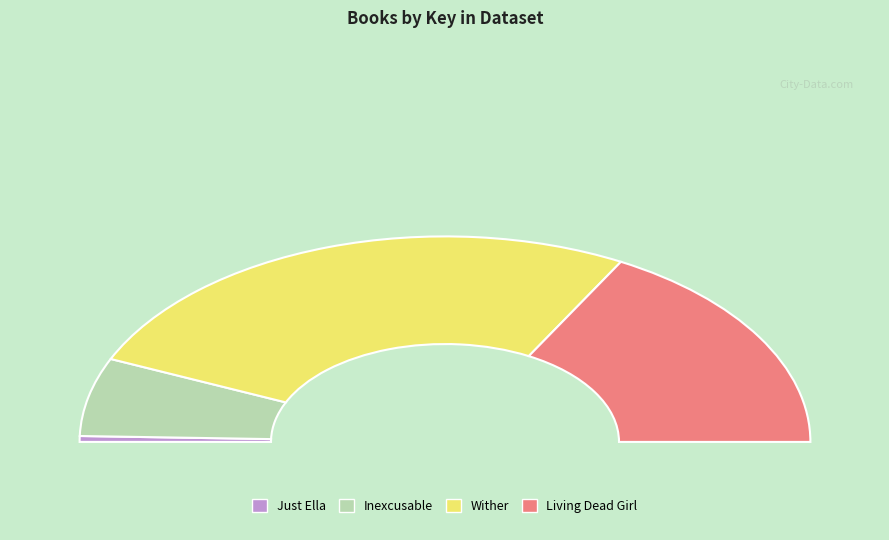

What is the change in value from Inexcusable to Living Dead Girl?

+29549605